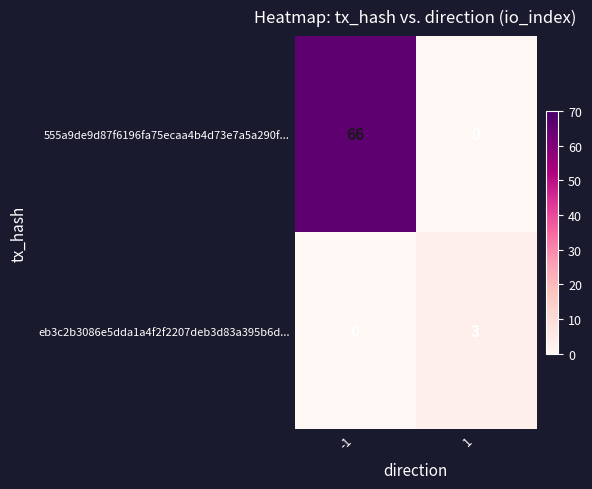

Which series has the widest spread of values?

555a9de9d87f6196fa75ecaa4b4d73e7a5a290f...